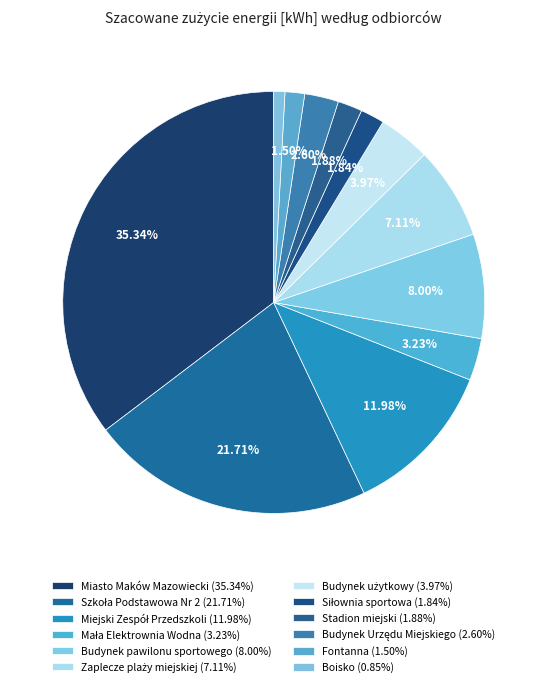

To the nearest percent, what is the average slice percentage?

8%